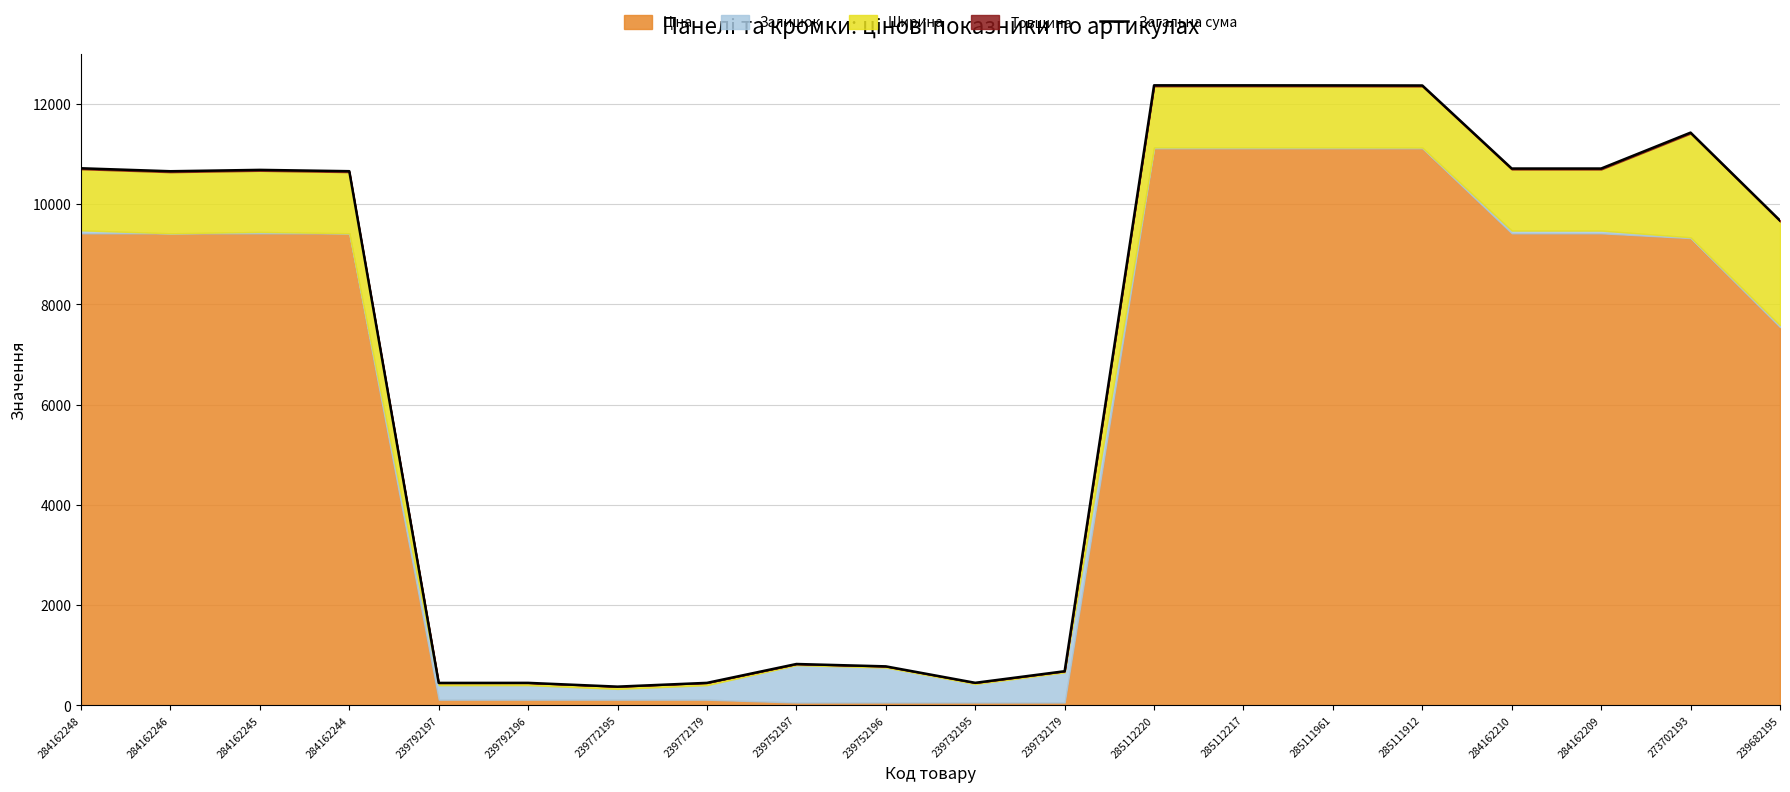

What is the difference between the maximum and minimum values?

11995.2